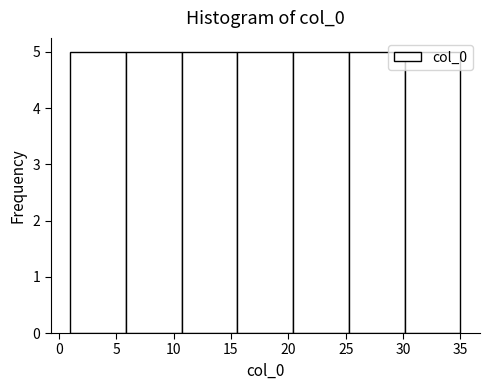

Reading left to right, list every bar in this chart as the range it spans on the x-axis followed by its height. Neither the bar edges nor the heights are printed on the chart, so give them approximately, as read against the axes.

1.0 to 6.0: 5
6.0 to 10.5: 5
10.5 to 15.5: 5
15.5 to 20.5: 5
20.5 to 25.5: 5
25.5 to 30.0: 5
30.0 to 35.0: 5